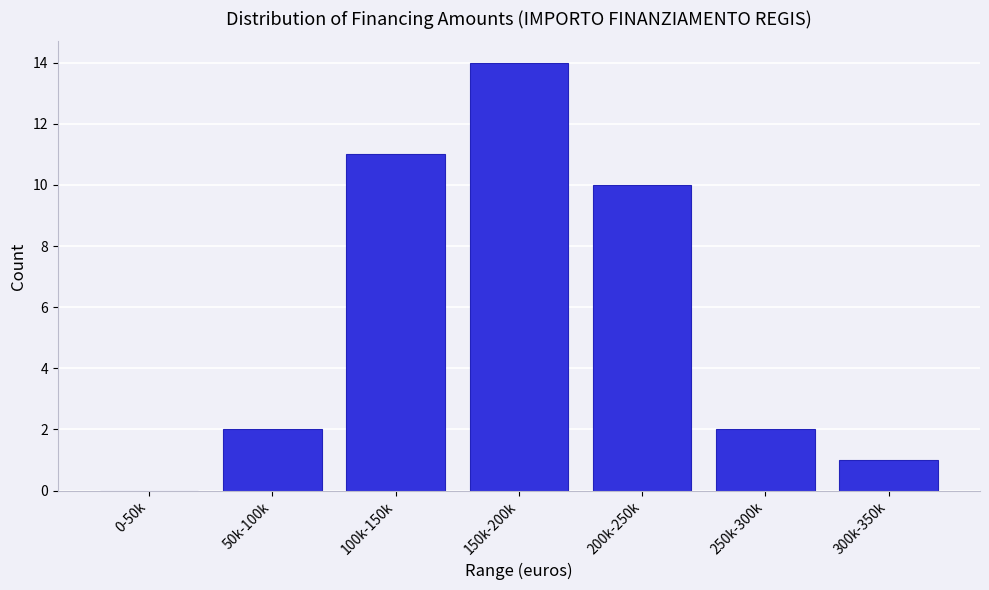

Reading right to left, list all the values displayed in this chart.

300k-350k=1	250k-300k=2	200k-250k=10	150k-200k=14	100k-150k=11	50k-100k=2	0-50k=0